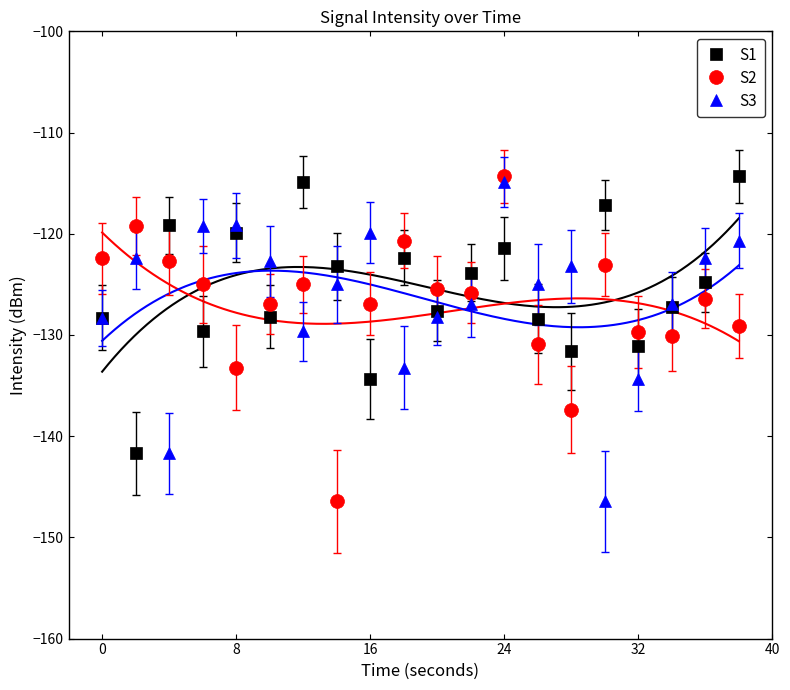

At how many categories does at least one series exceed -115?

3